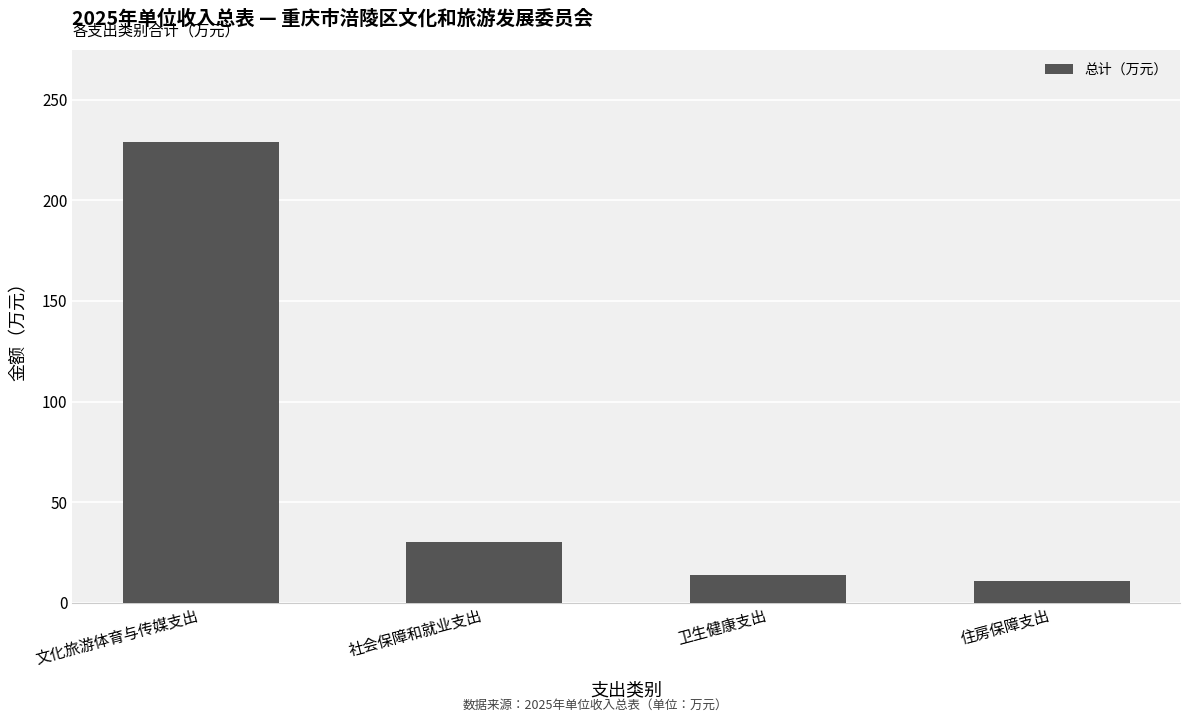

The value at 卫生健康支出 is 14.0. True or false?

True